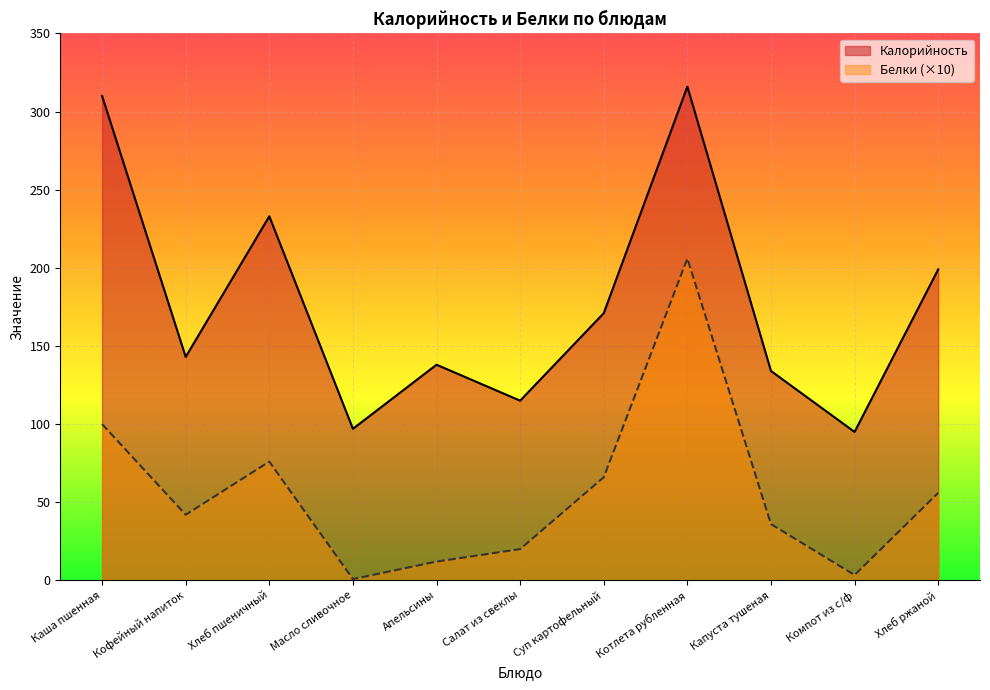

How many lines are shown in the chart?

2